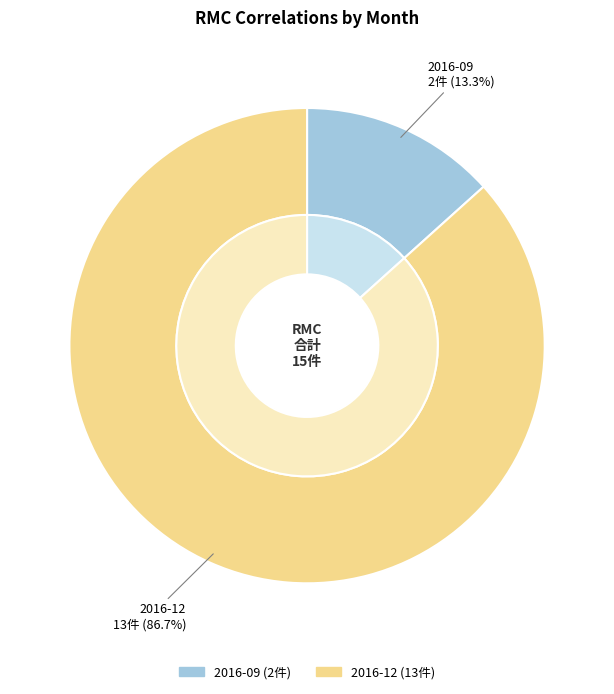

How many slices are in this pie chart?

2